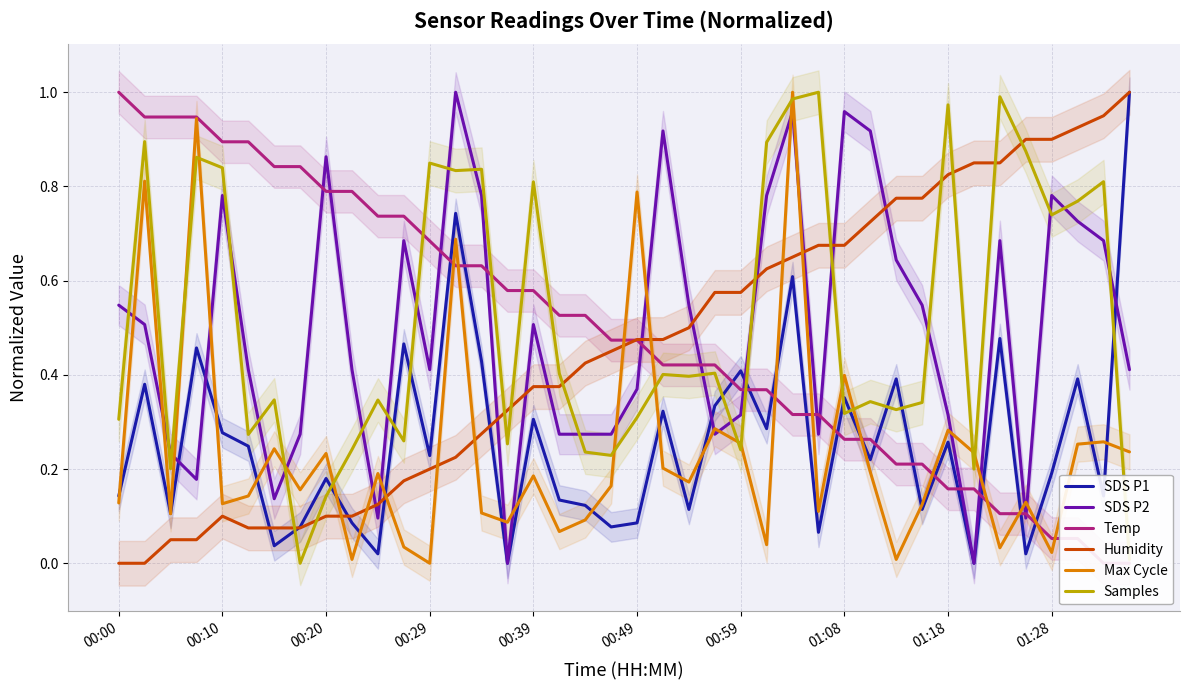

Rank the series by their maximum value, from lowest to highest.

SDS P2, Temp, SDS P1, Humidity, Max Cycle, Samples